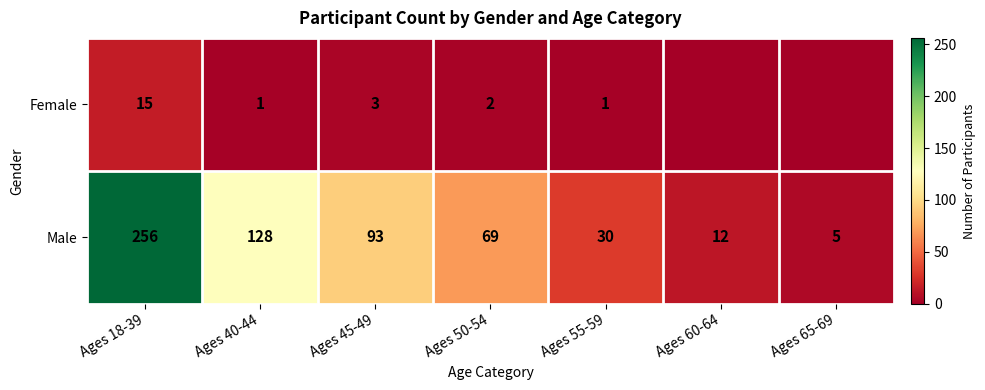

What is the minimum value for Male?

5